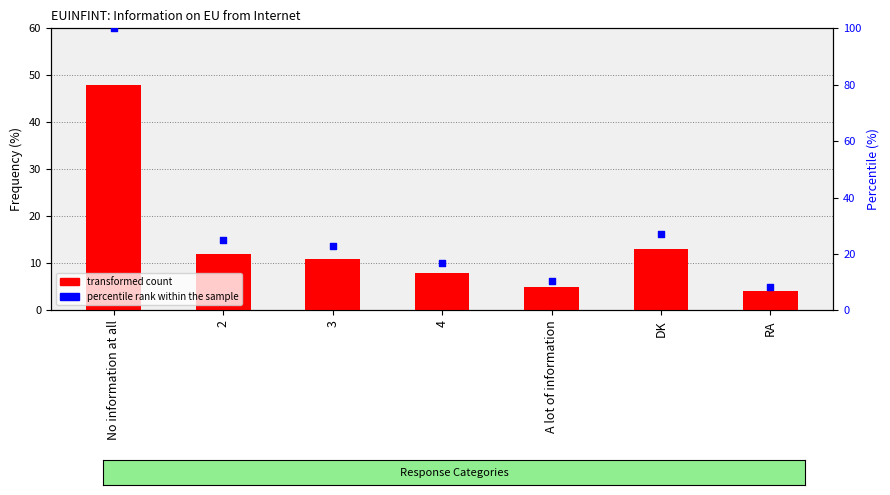

At how many categories does at least one series exceed 50?

1